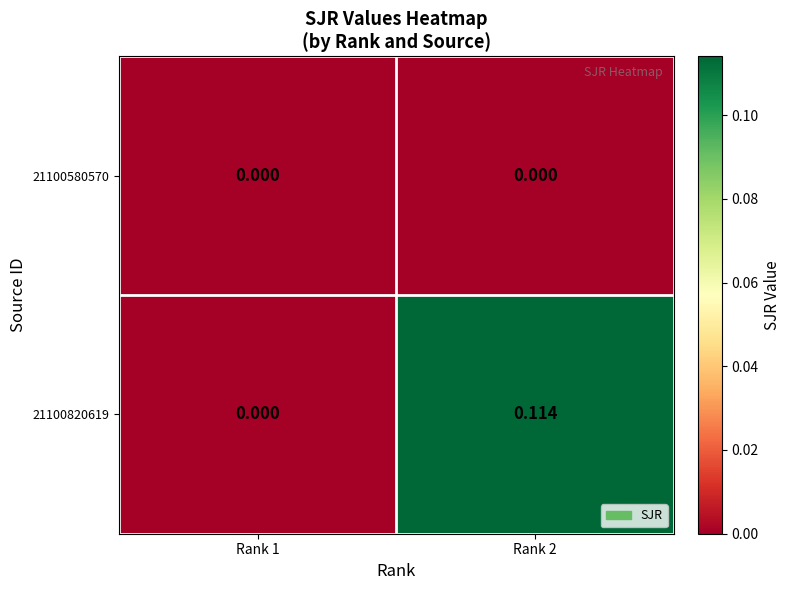

Which has a higher value, Rank 2 or Rank 1?

Rank 2